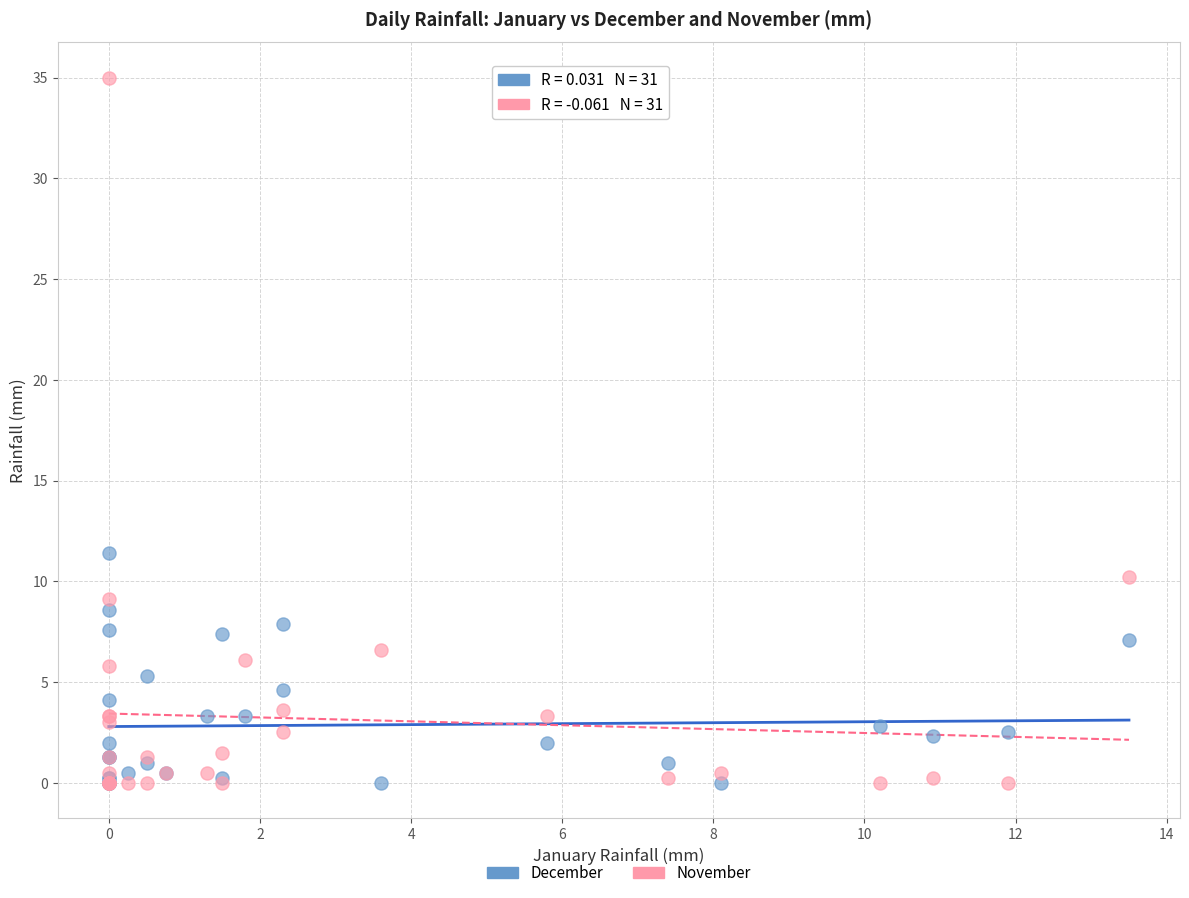

What are all the series names shown in the legend?

December, November